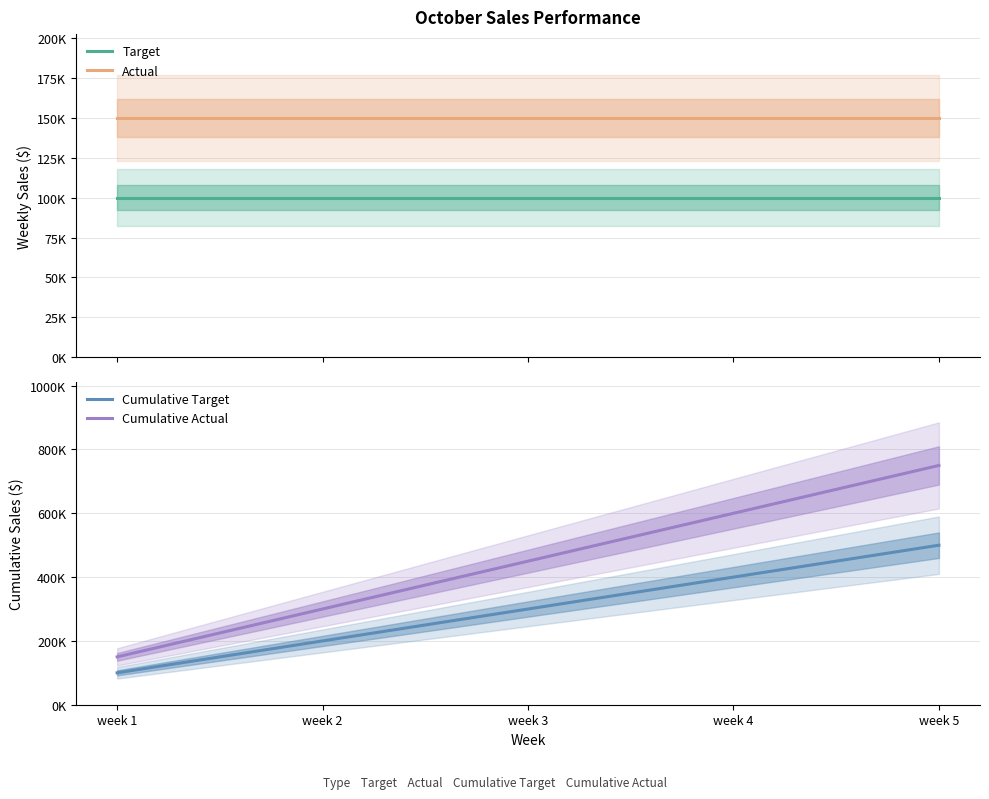

Is it true that Actual equals 196540 at week 3?

False